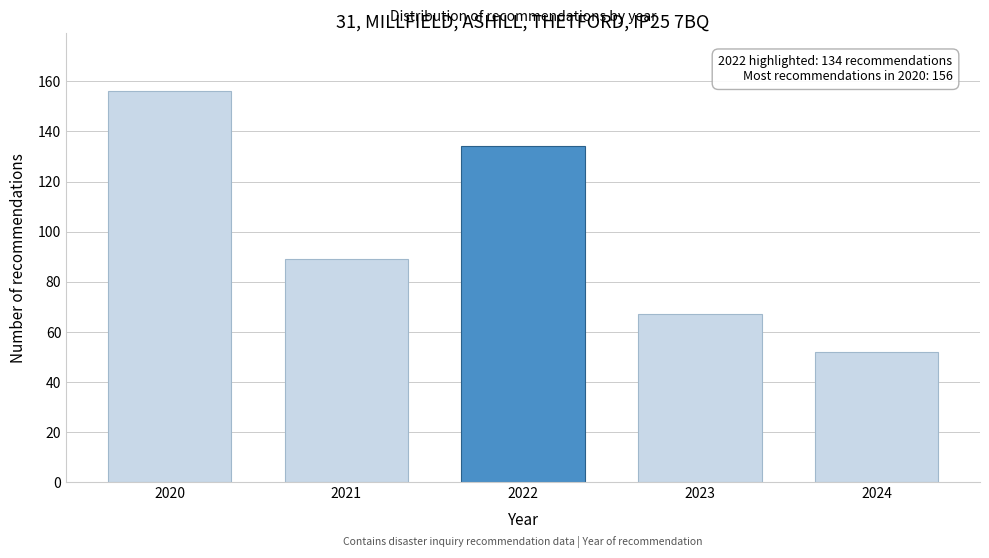

Reading left to right, what are all the values shown in this chart?

156	89	134	67	52